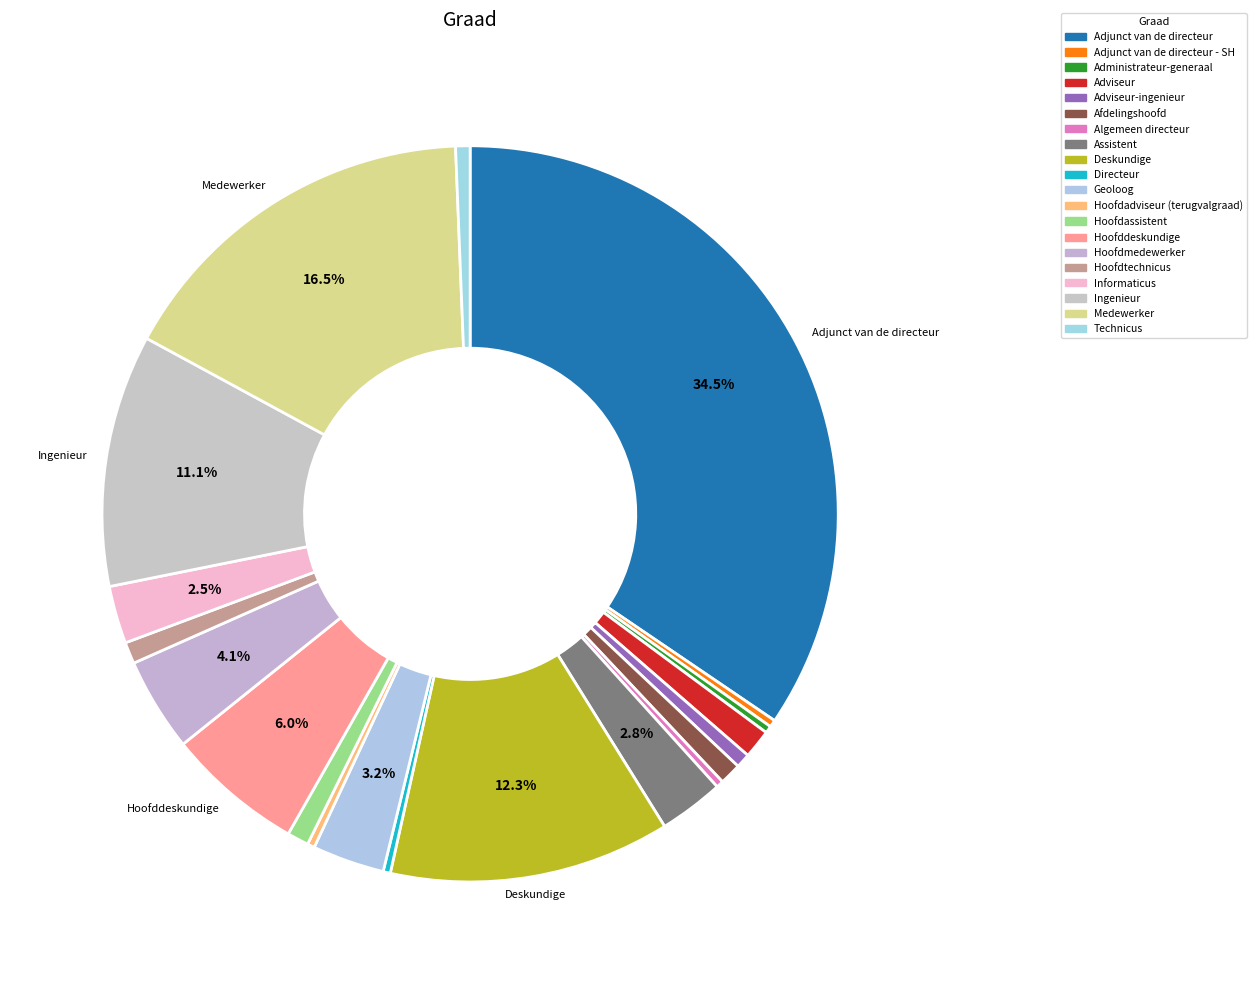

Which slice is the smallest?

Adjunct van de directeur - SH